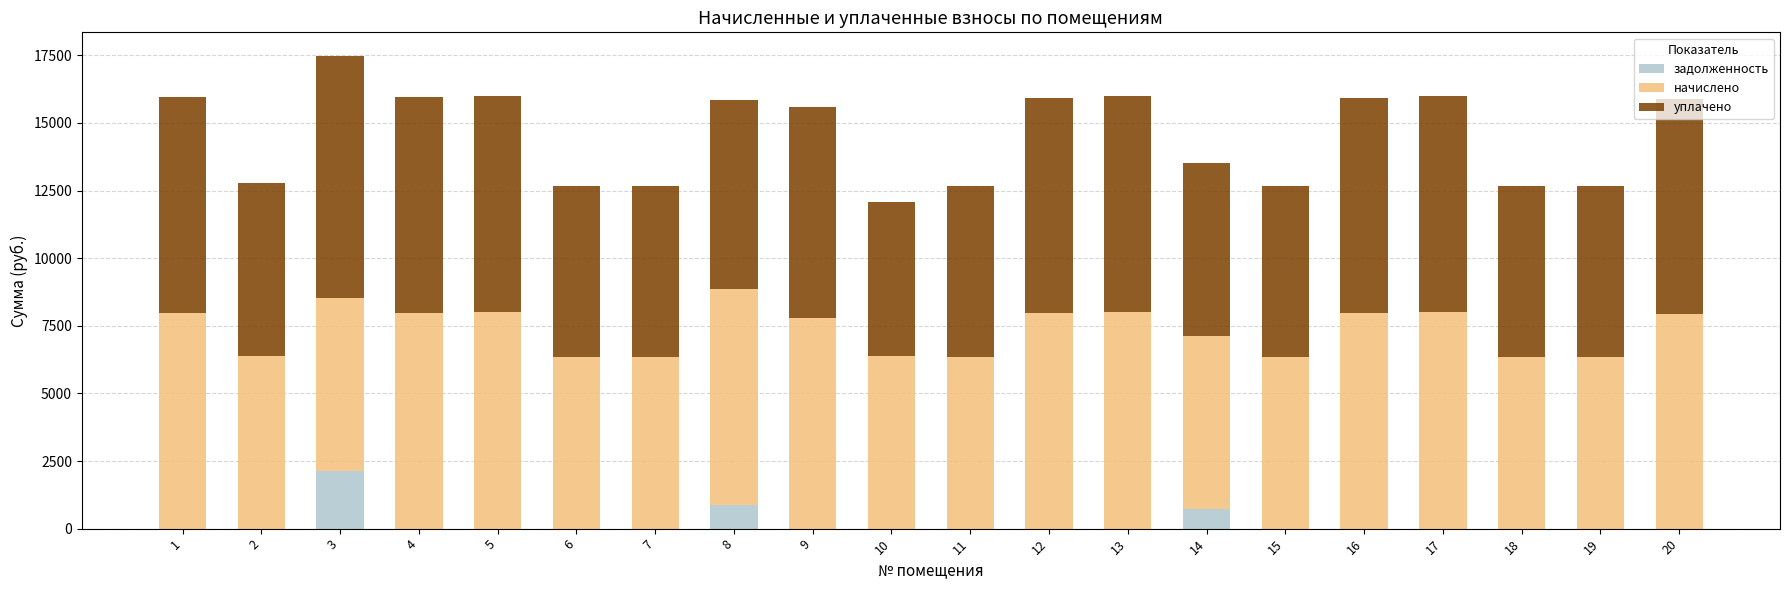

At which category is the sum across all series the highest?

3